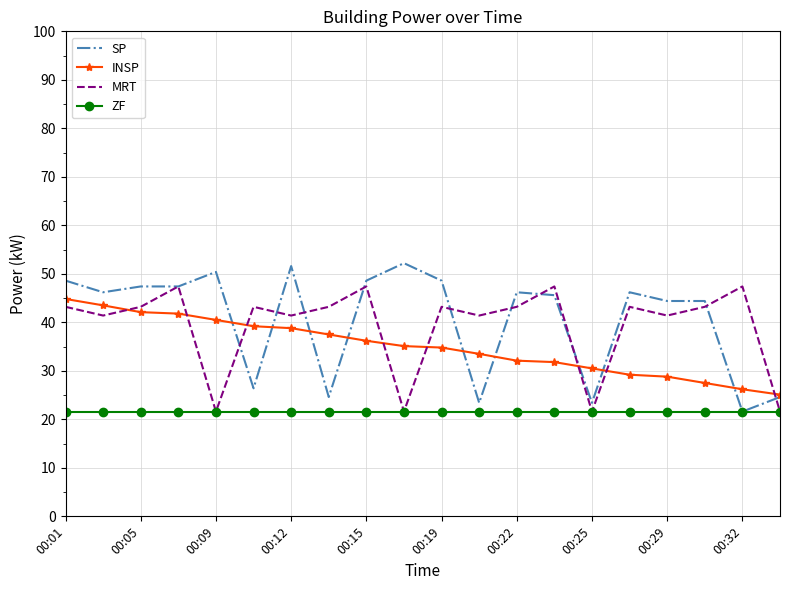

What is the greatest value displayed?

52.2